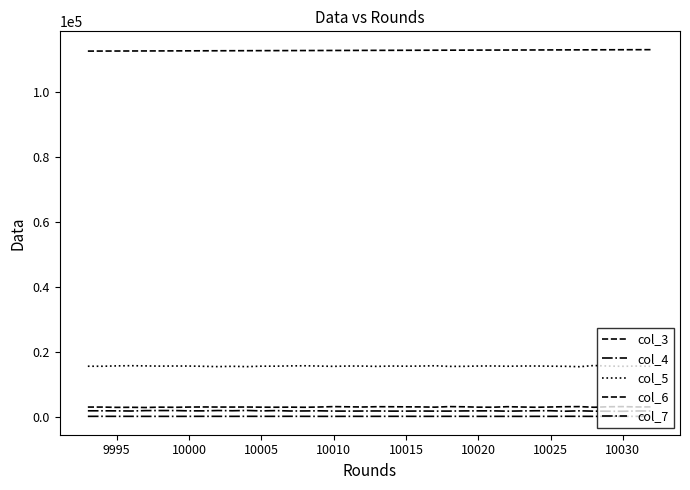

Does the chart display data point markers on the line(s)?

No